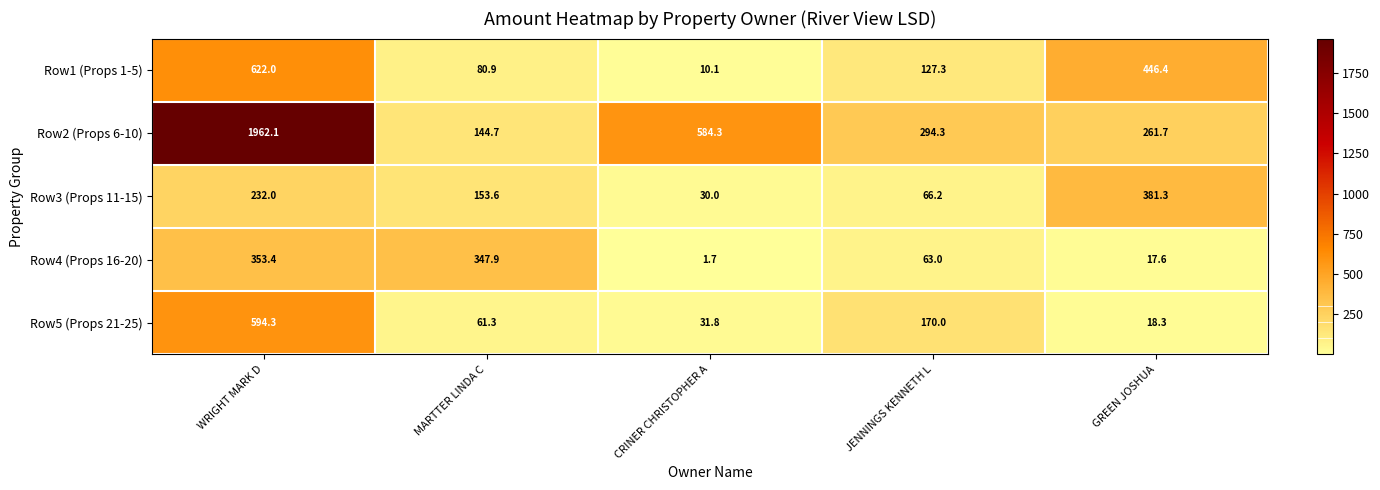

What is the difference between the Row5 (Props 21-25) values at CRINER CHRISTOPHER A and GREEN JOSHUA?

13.5